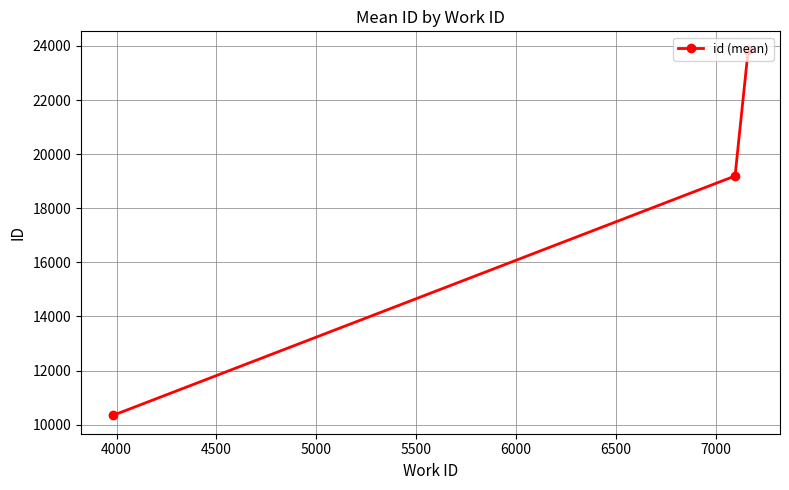

What is the greatest value displayed?

23862.0